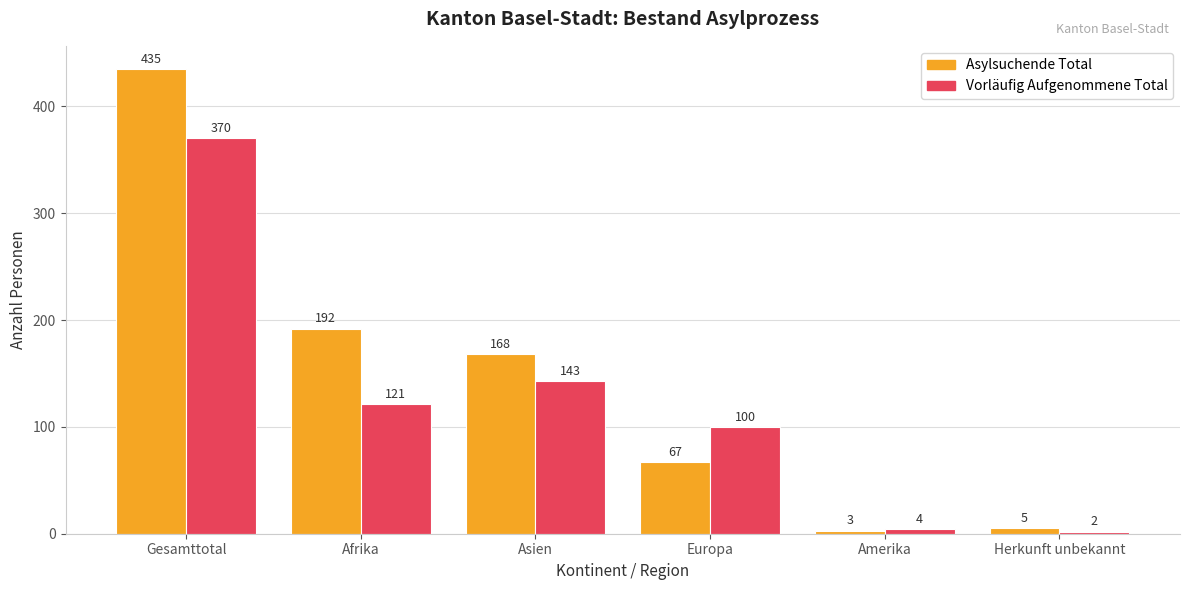

Rank the series at Europa from lowest to highest value.

Asylsuchende Total, Vorläufig Aufgenommene Total